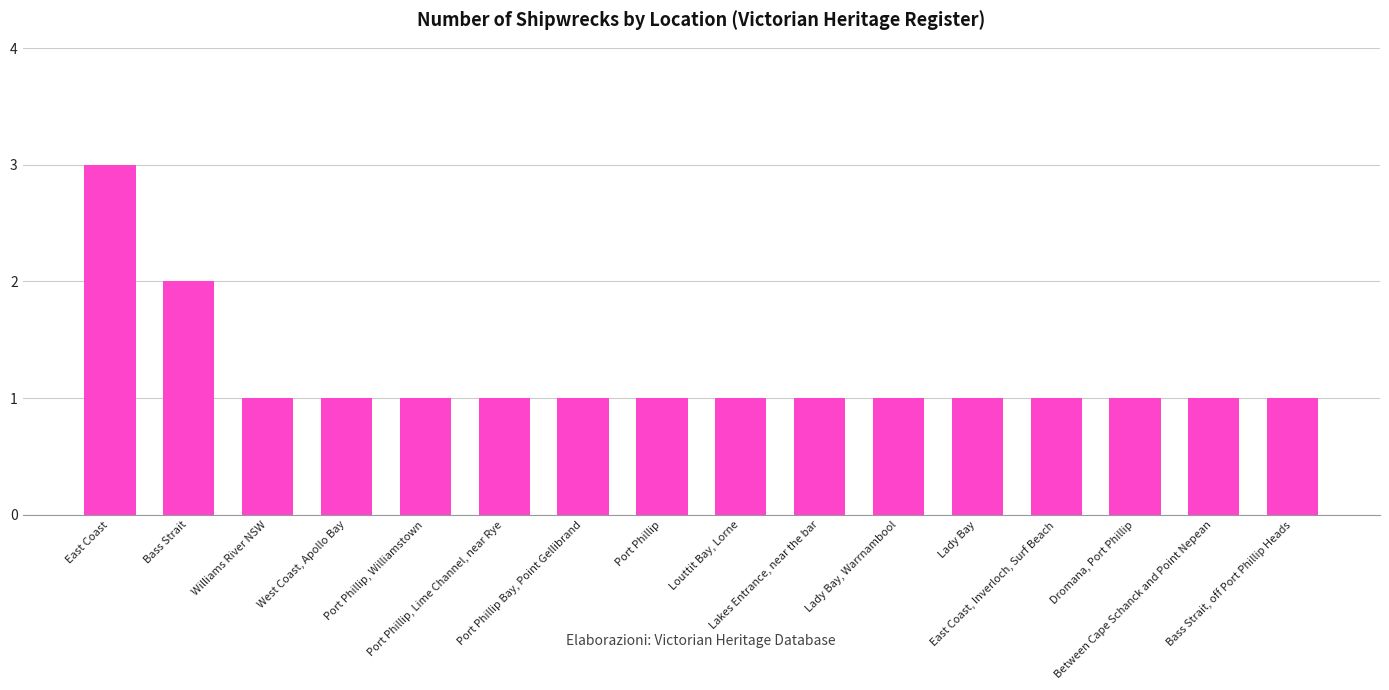

What is the sum of the values at Dromana, Port Phillip and West Coast, Apollo Bay?

2